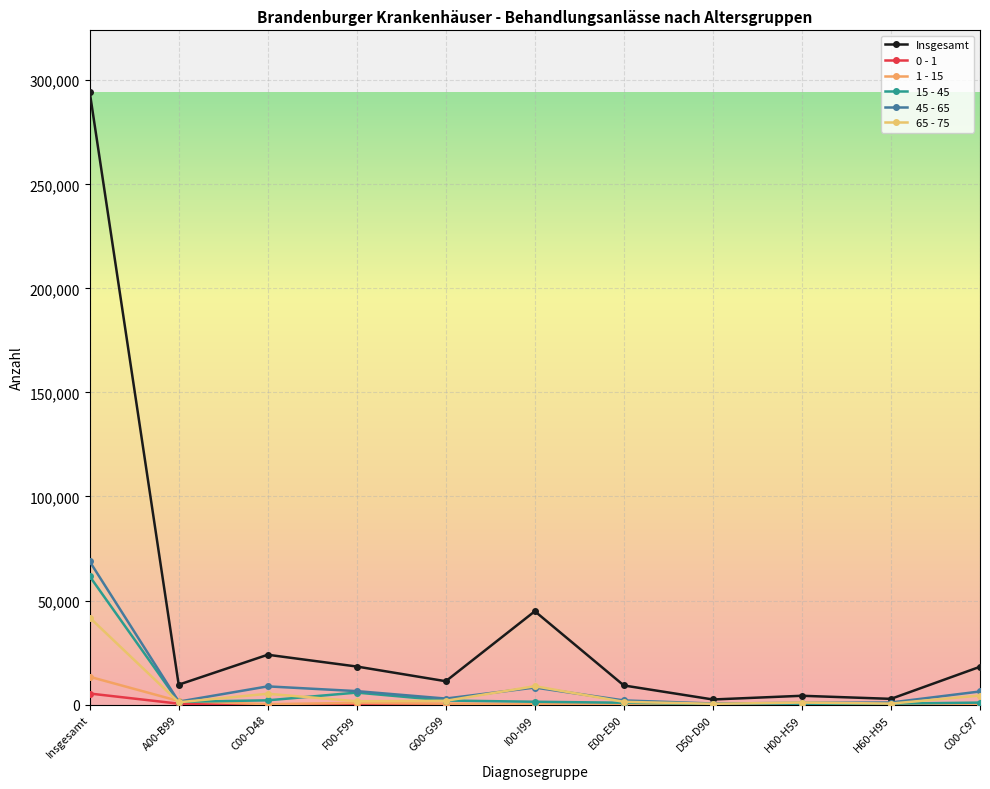

Reading left to right, list all the values displayed in this chart.

Insgesamt: 294545	9549	23934	18273	11213	44835	9172	2436	4218	2736	18158
0 - 1: 5300	426	45	19	81	12	43	5	11	23	5
1 - 15: 13357	1696	181	807	439	206	361	88	115	212	54
15 - 45: 61650	1317	2032	5751	1939	1345	871	248	236	451	941
45 - 65: 68786	1409	8735	6458	2876	8172	1989	494	815	987	6286
65 - 75: 41808	1099	5181	1591	1808	8821	1303	361	953	466	4335